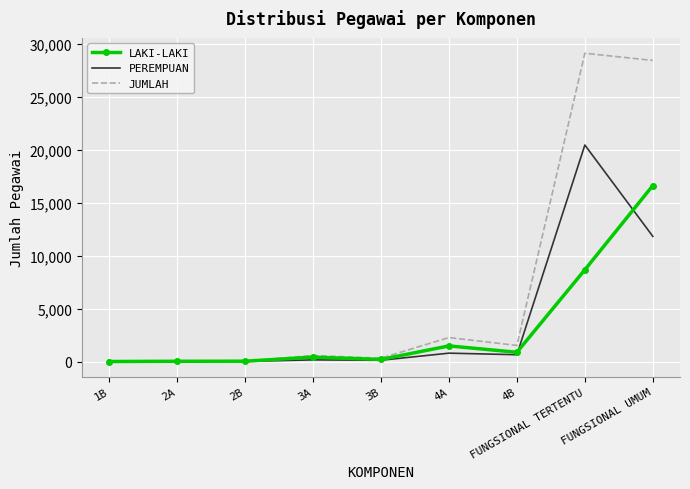

Which series has the largest total across all categories?

JUMLAH